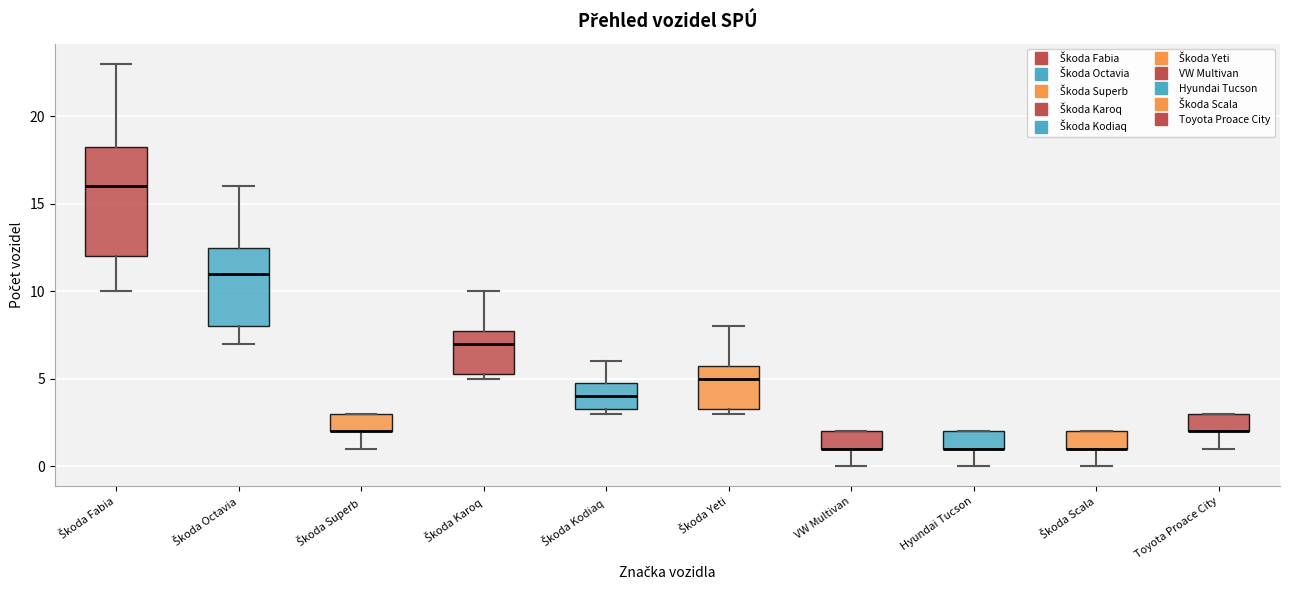

Reading left to right, read every box against the y-axis: the position of its median line, the range the box covers, and the ends of its whiskers. The values are not printed on the chart, so give them approximately, as read against the axis.

Škoda Fabia: median 16.0, box 12.0 to 18.5, whiskers 10.0 to 23.0
Škoda Octavia: median 11.0, box 8.0 to 12.5, whiskers 7.0 to 16.0
Škoda Superb: median 2.0 (drawn on the box's lower edge), box 2.0 to 3.0, whiskers 1.0 to 3.0
Škoda Karoq: median 7.0, box 5.5 to 8.0, whiskers 5.0 to 10.0
Škoda Kodiaq: median 4.0, box 3.5 to 5.0, whiskers 3.0 to 6.0
Škoda Yeti: median 5.0, box 3.5 to 6.0, whiskers 3.0 to 8.0
VW Multivan: median 1.0 (drawn on the box's lower edge), box 1.0 to 2.0, whiskers 0.0 to 2.0
Hyundai Tucson: median 1.0 (drawn on the box's lower edge), box 1.0 to 2.0, whiskers 0.0 to 2.0
Škoda Scala: median 1.0 (drawn on the box's lower edge), box 1.0 to 2.0, whiskers 0.0 to 2.0
Toyota Proace City: median 2.0 (drawn on the box's lower edge), box 2.0 to 3.0, whiskers 1.0 to 3.0